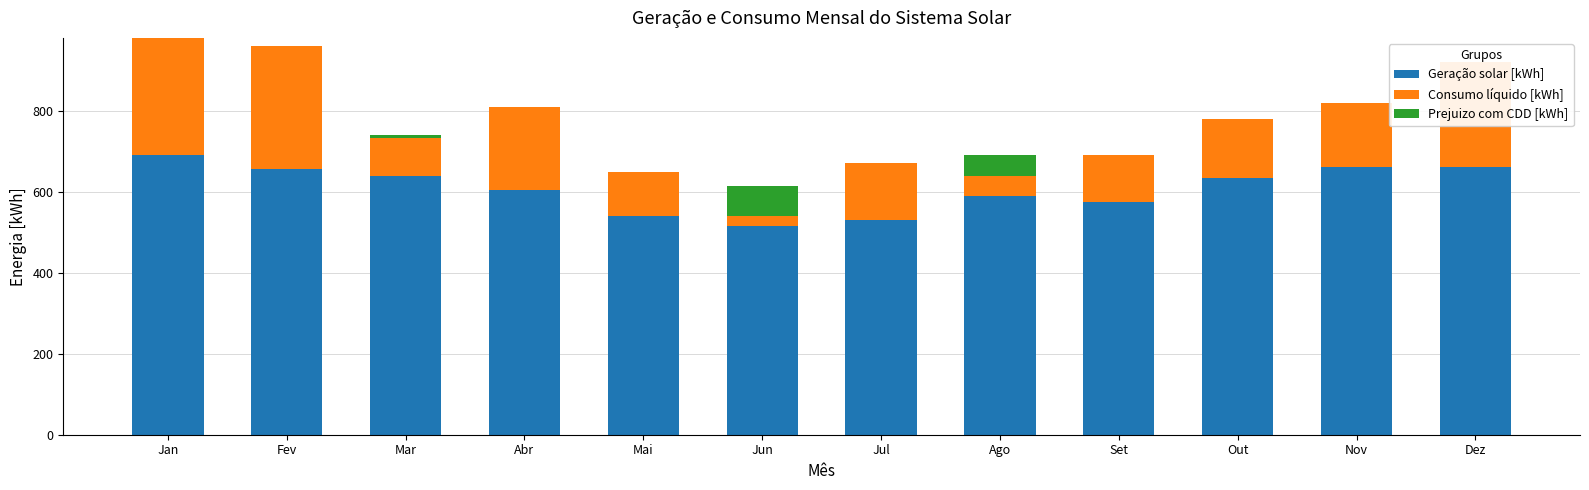

At Mai, list the series in order from smallest to largest.

Prejuizo com CDD [kWh], Consumo líquido [kWh], Geração solar [kWh]